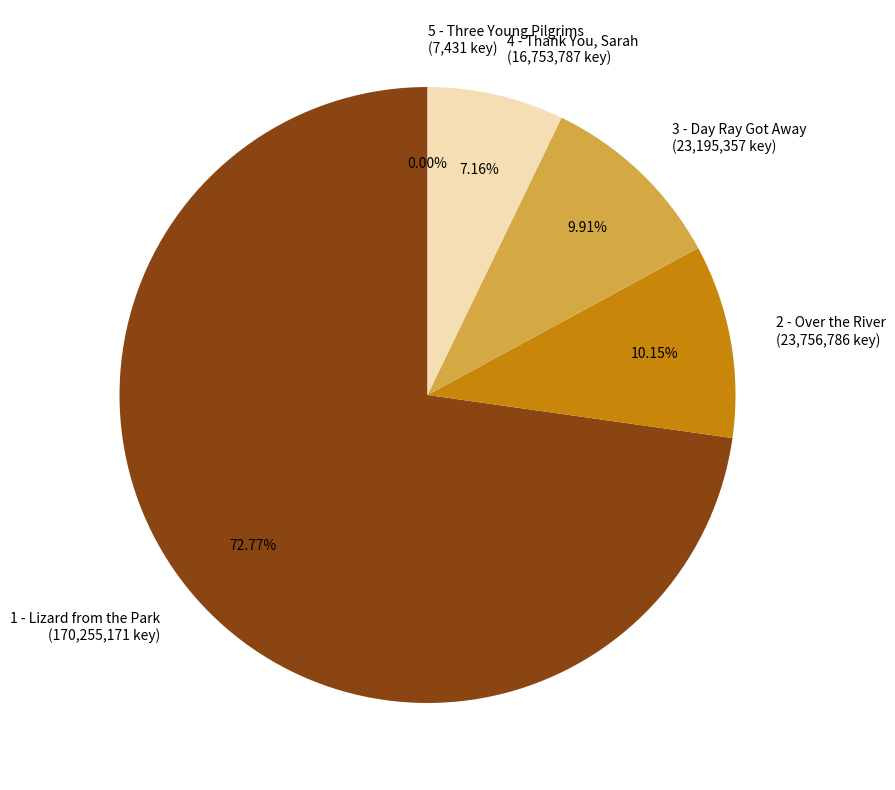

Does 3 - Day Ray Got Away represent more than half of the total?

No